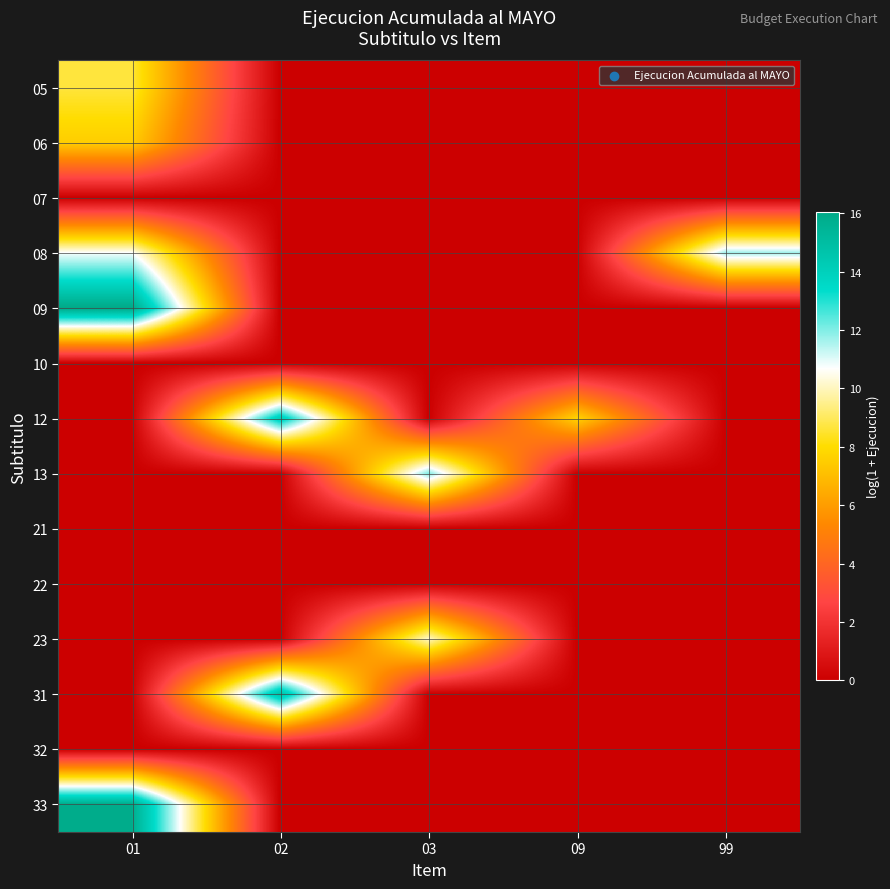

Reading right to left, what are all the values shown in this chart?

05: 99=0.0	09=0.0	03=0.0	02=0.0	01=8.7
06: 99=0.0	09=0.0	03=0.0	02=0.0	01=7.5
07: 99=0.0	09=0.0	03=0.0	02=0.0	01=0.0
08: 99=11.7	09=0.0	03=0.0	02=0.0	01=10.7
09: 99=0.0	09=0.0	03=0.0	02=0.0	01=16.0
10: 99=0.0	09=0.0	03=0.0	02=0.0	01=0.0
12: 99=0.0	09=7.7	03=0.0	02=14.2	01=0.0
13: 99=0.0	09=0.0	03=12.0	02=0.0	01=0.0
21: 99=0.0	09=0.0	03=0.0	02=0.0	01=0.0
22: 99=0.0	09=0.0	03=0.0	02=0.0	01=0.0
23: 99=0.0	09=0.0	03=10.1	02=0.0	01=0.0
31: 99=0.0	09=0.0	03=0.0	02=14.8	01=0.0
32: 99=0.0	09=0.0	03=0.0	02=0.0	01=0.0
33: 99=0.0	09=0.0	03=0.0	02=0.0	01=15.9